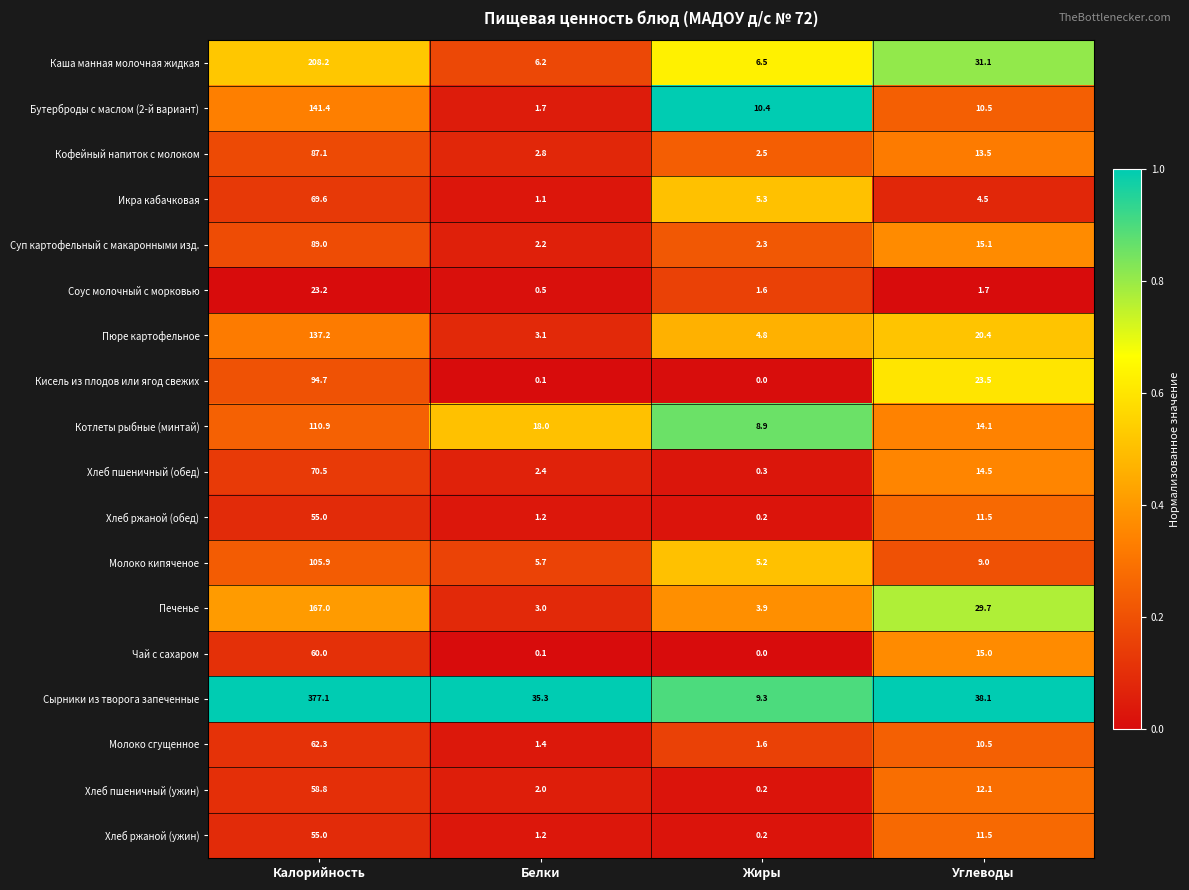

At how many categories does at least one series exceed 0?

4